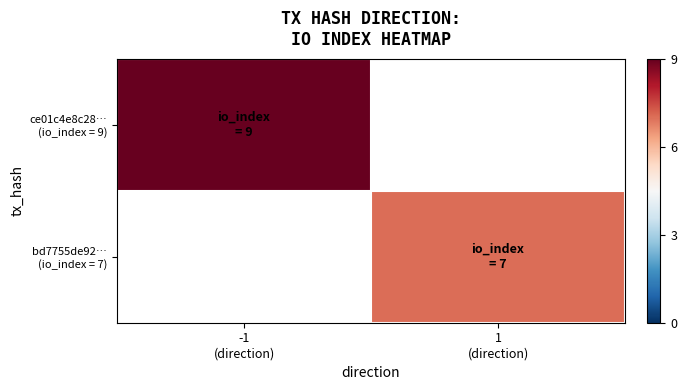

Which category has the lowest value in the ce01c4e8c28… (io_index = 9) series?

-1 (direction)